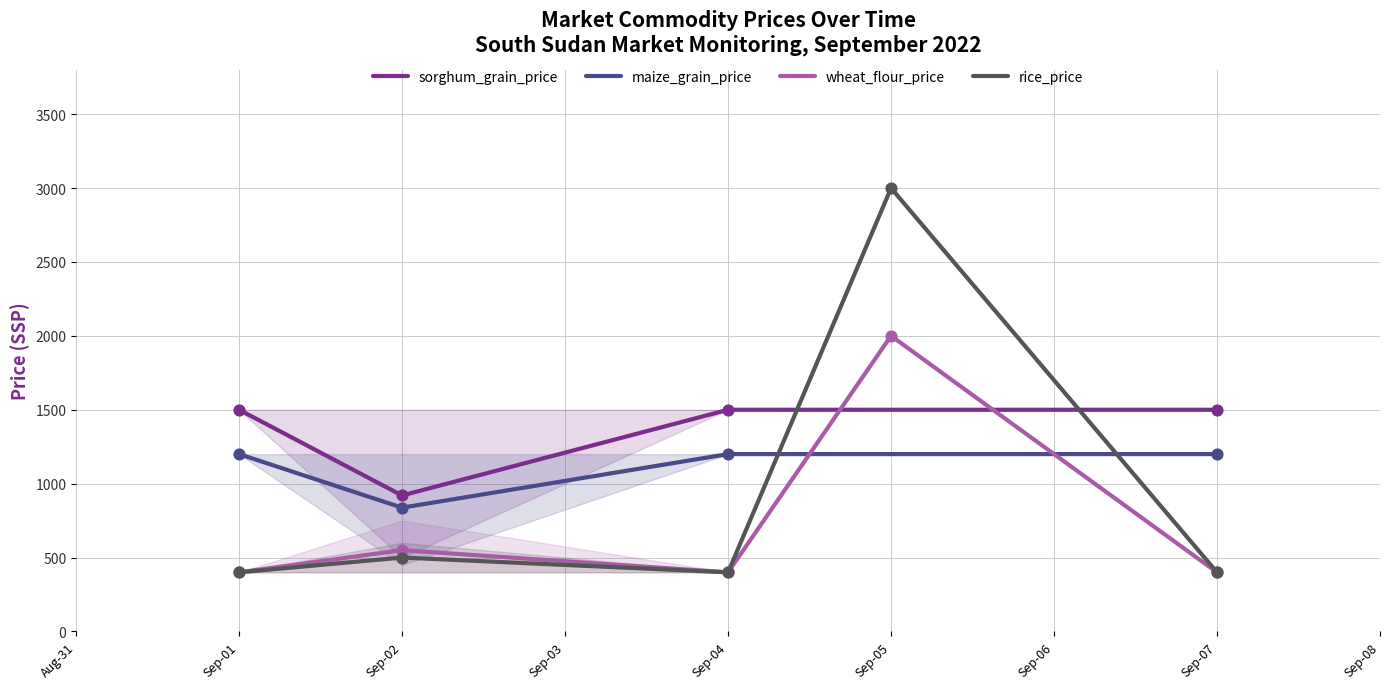

Which series has the widest spread of Y values?

rice_price